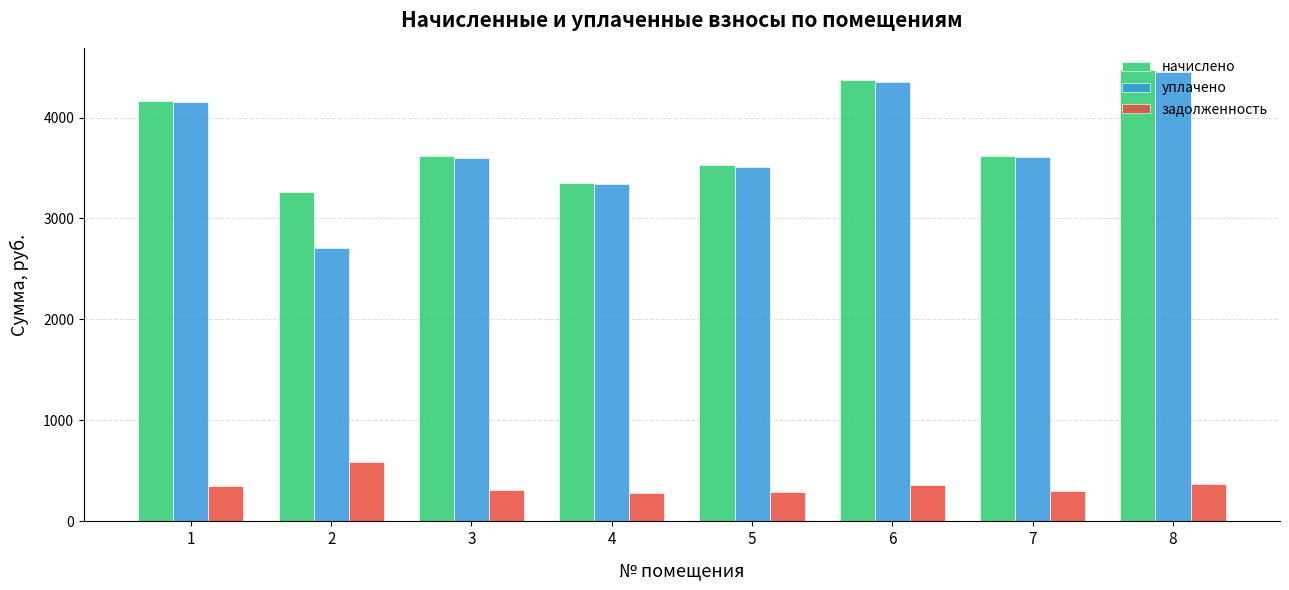

What are all the series names shown in the legend?

начислено, уплачено, задолженность